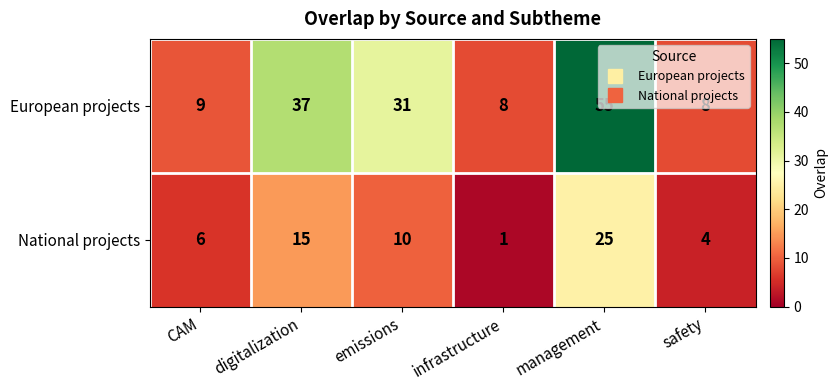

The value of National projects at safety is 4. True or false?

True